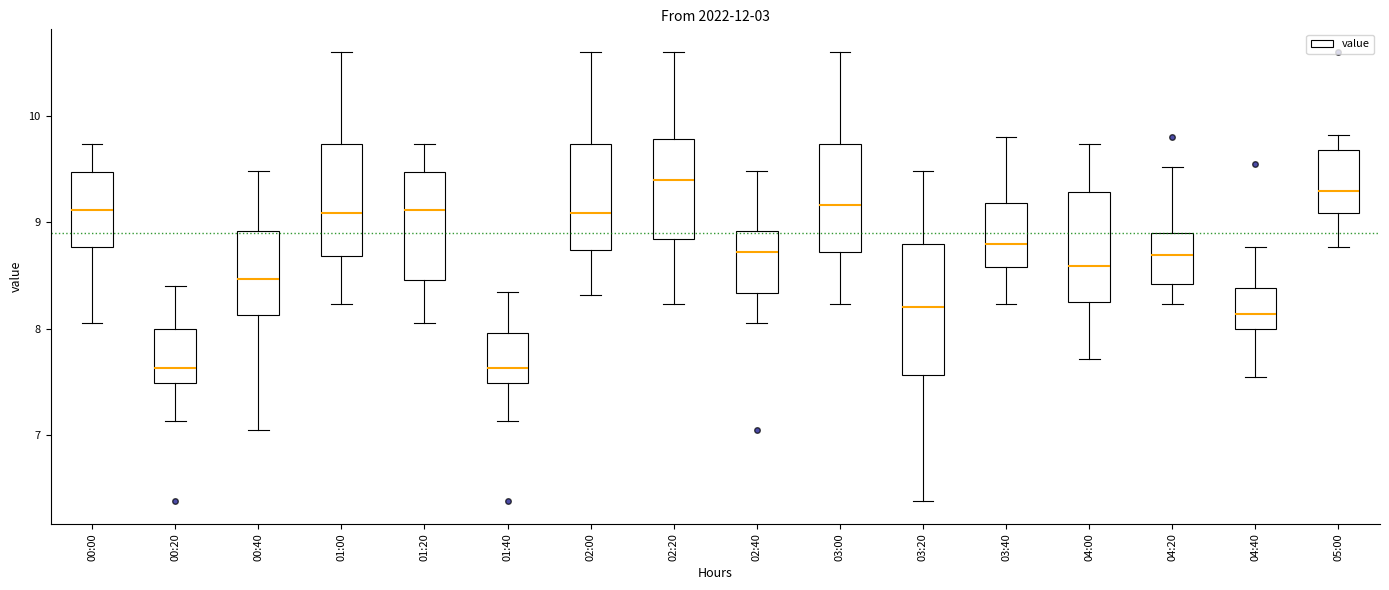

Reading left to right, read every box against the y-axis: the position of its median line, the range the box covers, and the ends of its whiskers. The values are not printed on the chart, so give them approximately, as read against the axis.

00:00: median 9.1, box 8.8 to 9.5, whiskers 8.1 to 9.7
00:20: median 7.6, box 7.5 to 8.0, whiskers 7.1 to 8.4
00:40: median 8.5, box 8.1 to 8.9, whiskers 7.1 to 9.5
01:00: median 9.1, box 8.7 to 9.7, whiskers 8.2 to 10.6
01:20: median 9.1, box 8.5 to 9.5, whiskers 8.1 to 9.7
01:40: median 7.6, box 7.5 to 8.0, whiskers 7.1 to 8.4
02:00: median 9.1, box 8.7 to 9.7, whiskers 8.3 to 10.6
02:20: median 9.4, box 8.8 to 9.8, whiskers 8.2 to 10.6
02:40: median 8.7, box 8.3 to 8.9, whiskers 8.1 to 9.5
03:00: median 9.2, box 8.7 to 9.7, whiskers 8.2 to 10.6
03:20: median 8.2, box 7.6 to 8.8, whiskers 6.4 to 9.5
03:40: median 8.8, box 8.6 to 9.2, whiskers 8.2 to 9.8
04:00: median 8.6, box 8.3 to 9.3, whiskers 7.7 to 9.7
04:20: median 8.7, box 8.4 to 8.9, whiskers 8.2 to 9.5
04:40: median 8.1, box 8.0 to 8.4, whiskers 7.6 to 8.8
05:00: median 9.3, box 9.1 to 9.7, whiskers 8.8 to 9.8